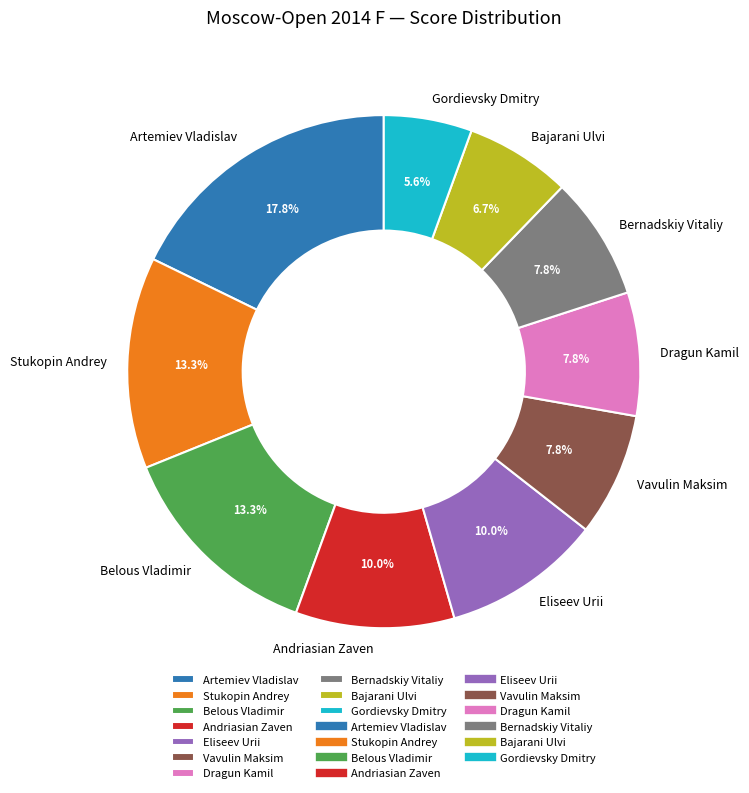

What percentage is the Stukopin Andrey slice, to the nearest percent?

13%